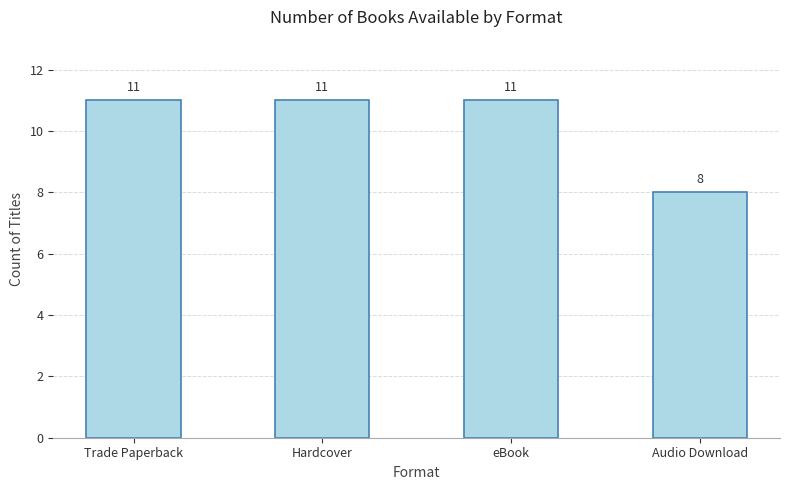

At which category does the chart reach its minimum across all series?

Audio Download